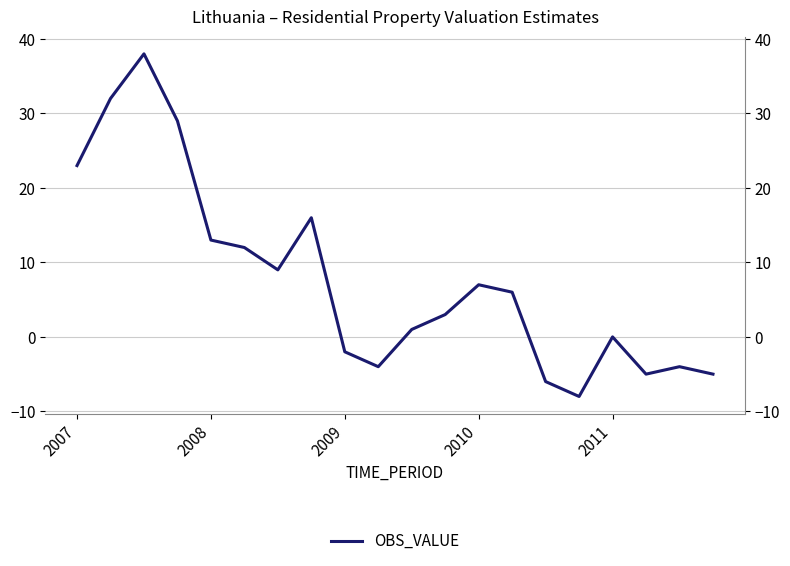

What is the sum of all values?

155